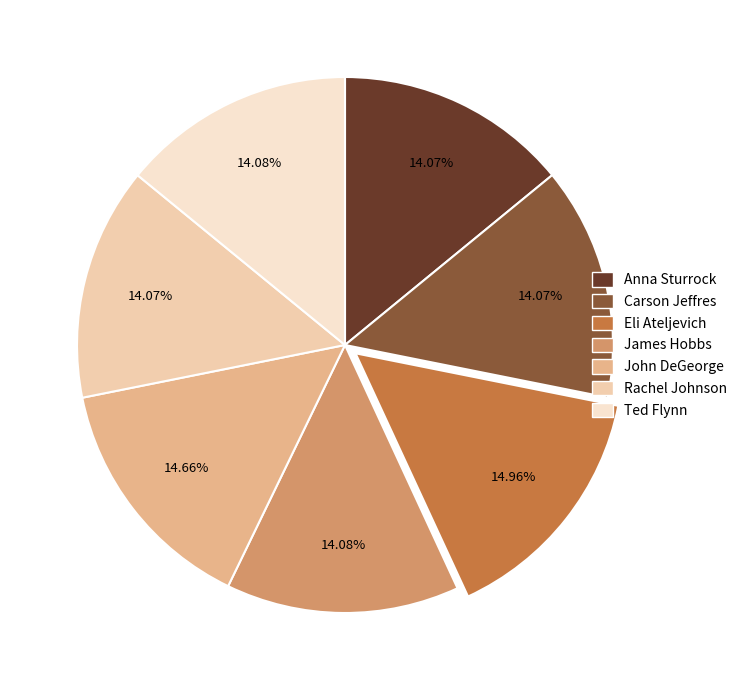

What is the ratio of the value at Eli Ateljevich to the value at John DeGeorge?

1.0